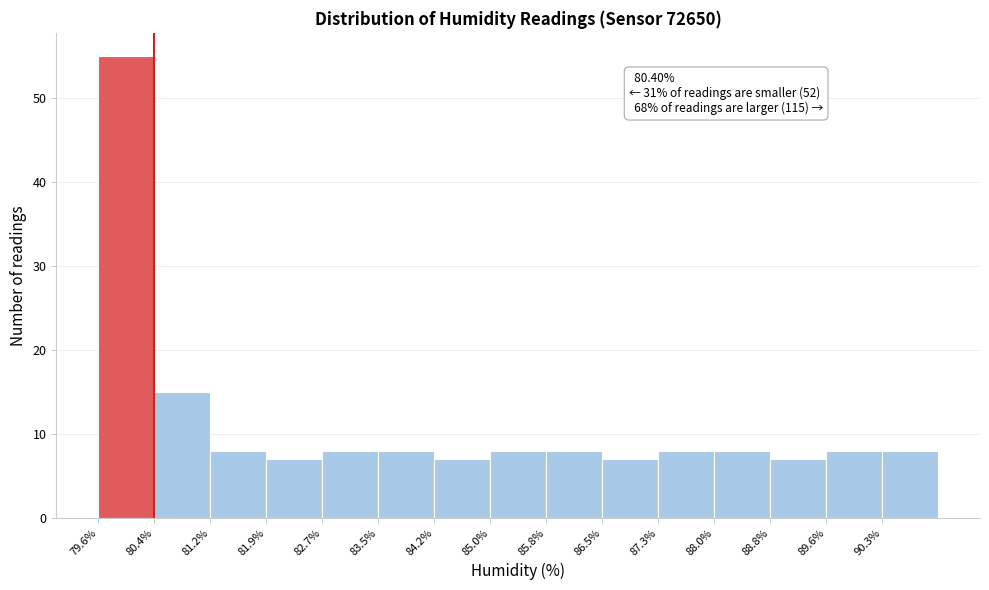

Over which range of the x-axis is the bar tallest?

79.6 to 80.4